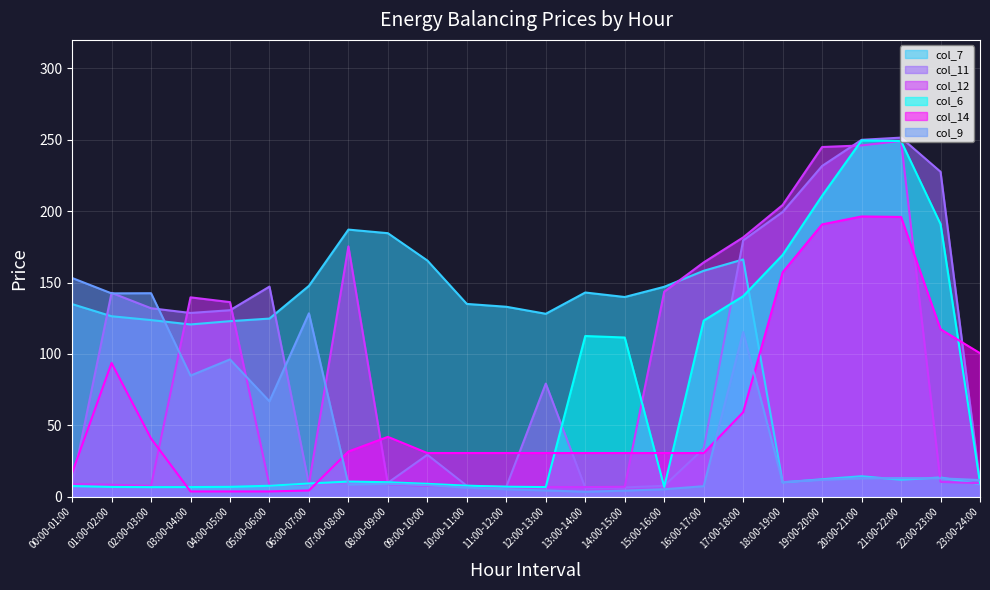

What is the minimum value for col_6?

6.7